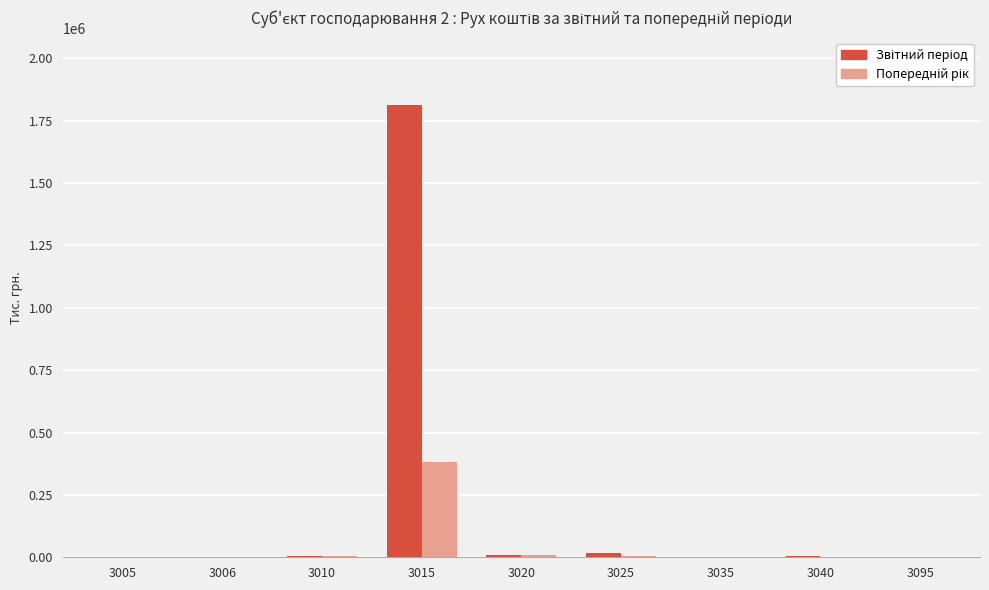

What is the maximum value shown in the chart?

1810793